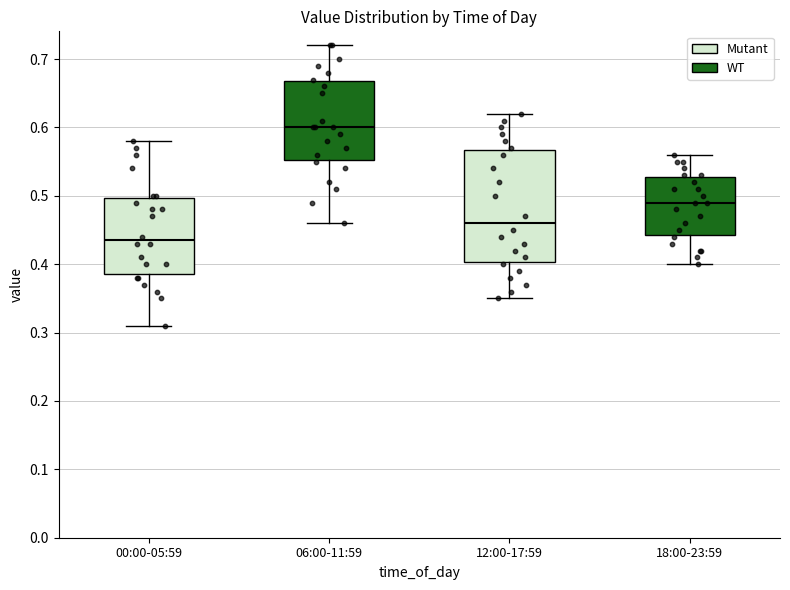

Which box's median line is the lowest?

00:00-05:59